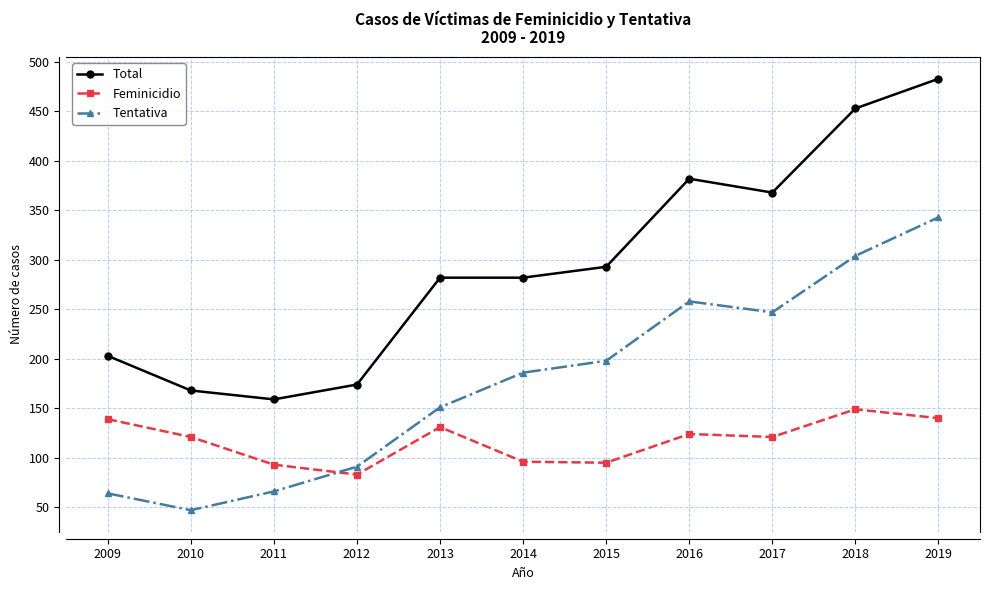

What is the value of the Total point at the 8th from the left?

382